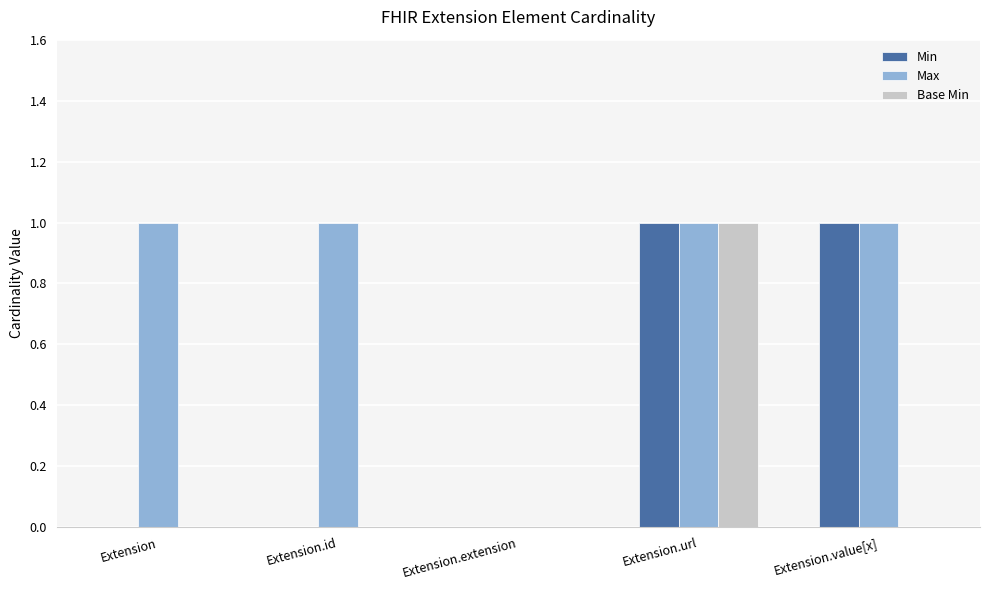

Does the chart contain stacked bars?

No